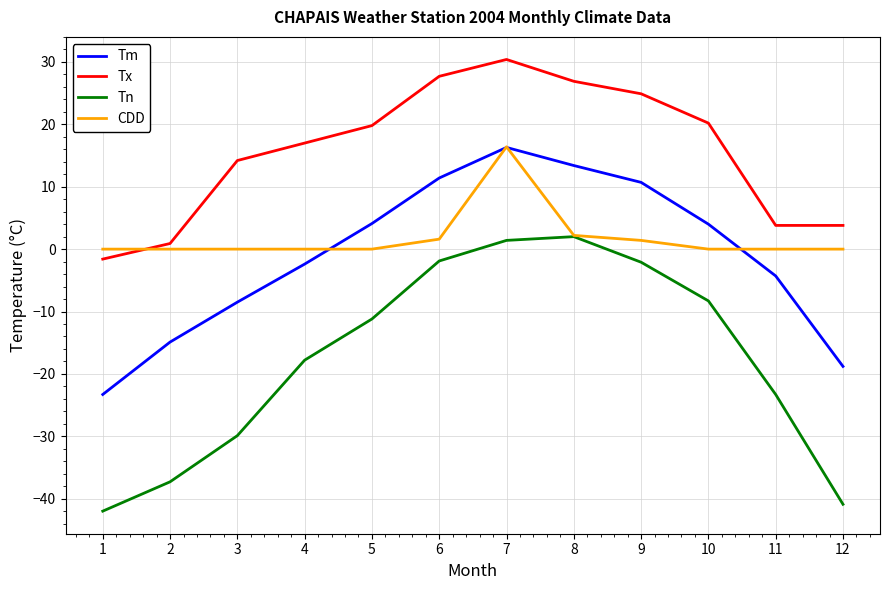

True or false: Tm has more than 2 points higher than both neighbors.

False